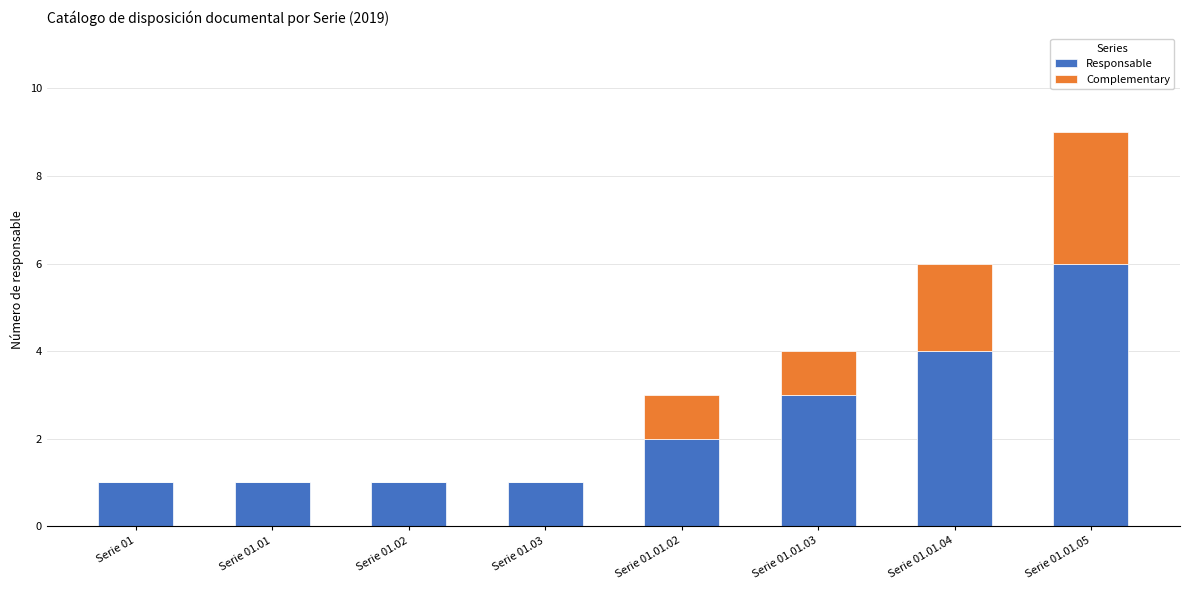

Read the Responsable value at Serie 01.01.02.

2